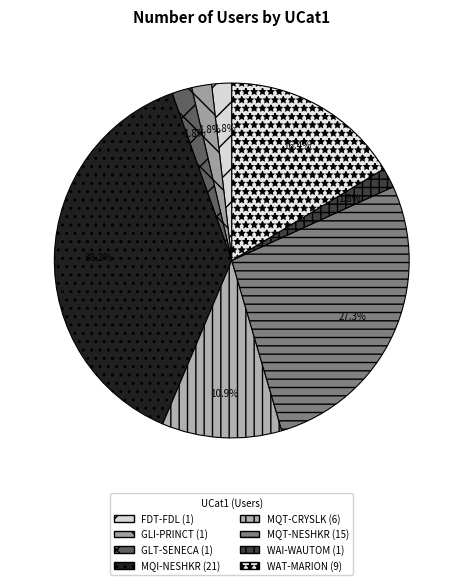

To the nearest percent, what is the difference between the largest and smallest slice percentages?

36%